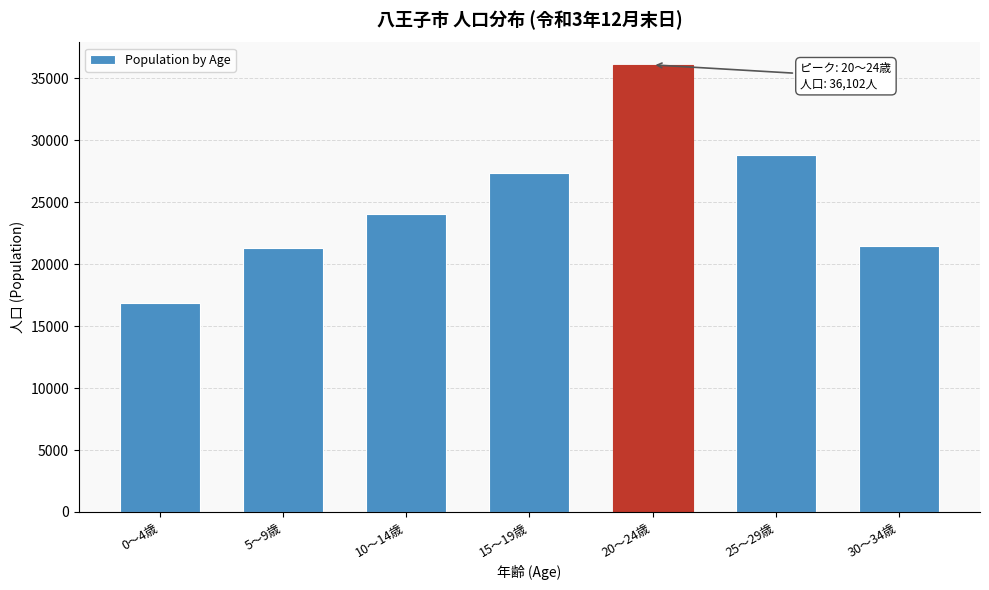

Reading right to left, extract all data points from this chart.

21512	28844	36102	27366	24037	21315	16844